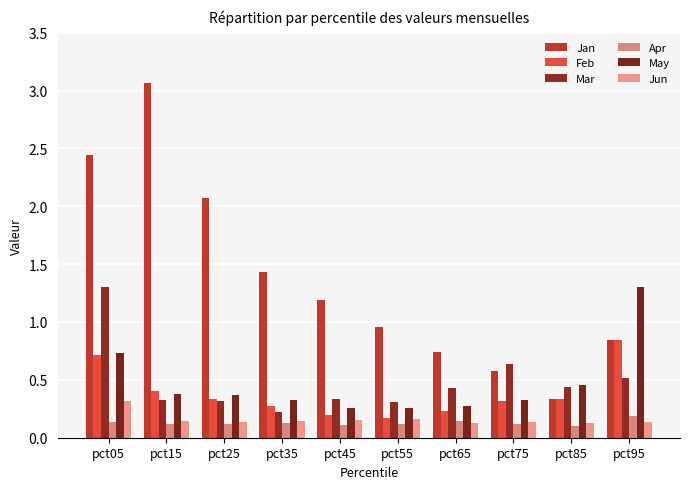

Count the number of categories in the chart.

10